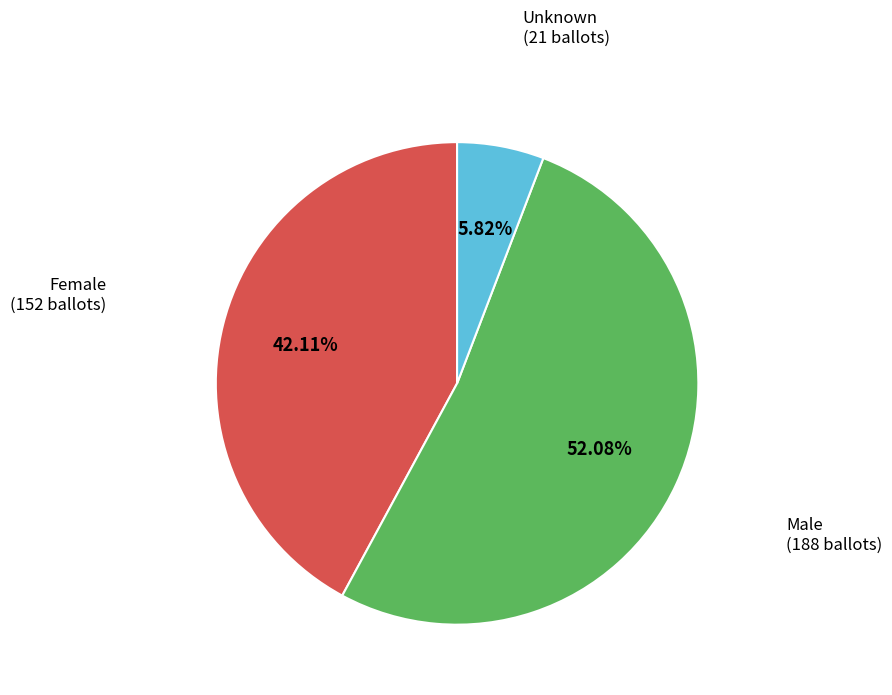

To the nearest percent, what is the average slice percentage?

33%